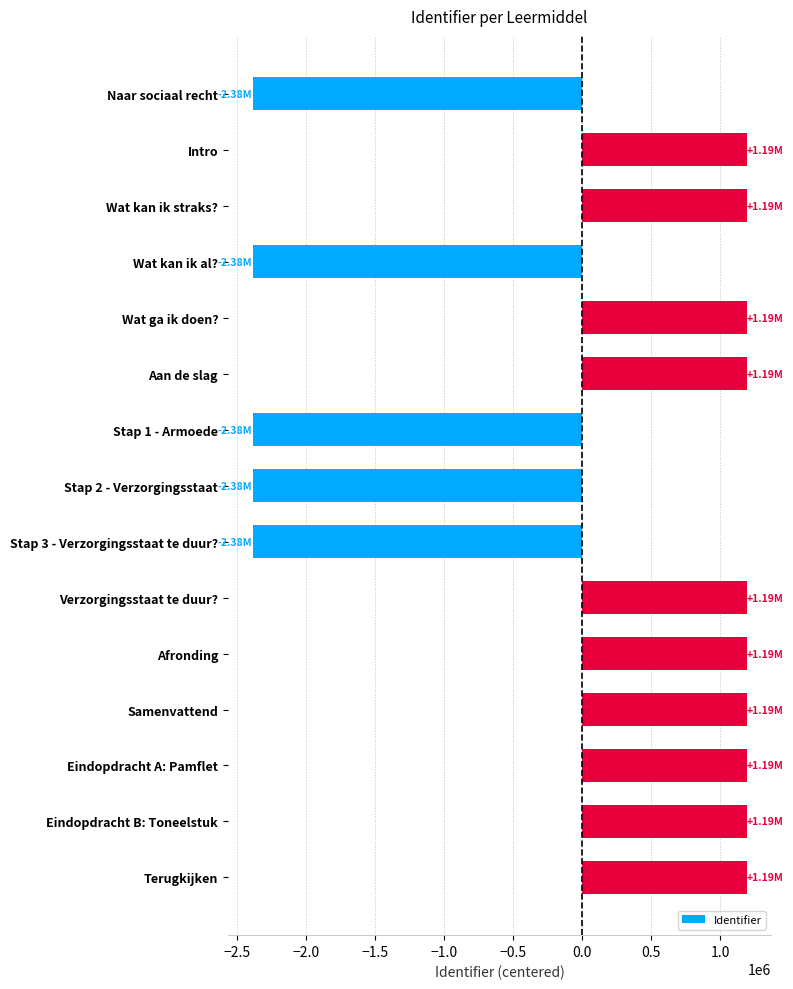

What is the difference between the values at Wat ga ik doen? and Stap 1 - Armoede?

3576458.0